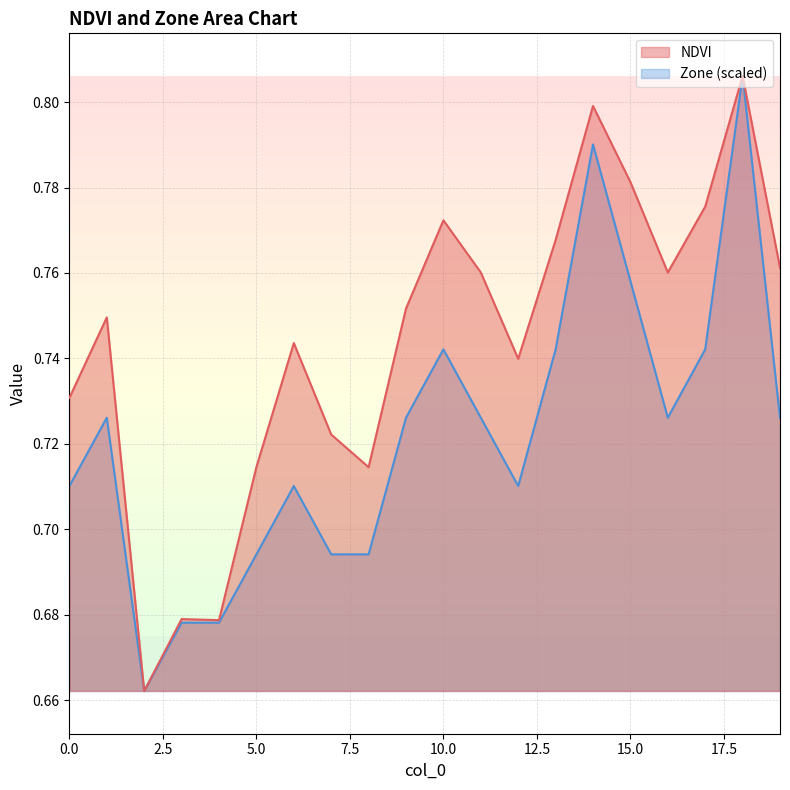

Rank the categories by NDVI value from highest to lowest.

18, 14, 15, 17, 10, 13, 19, 11, 16, 9, 1, 6, 12, 0, 7, 5, 8, 3, 4, 2